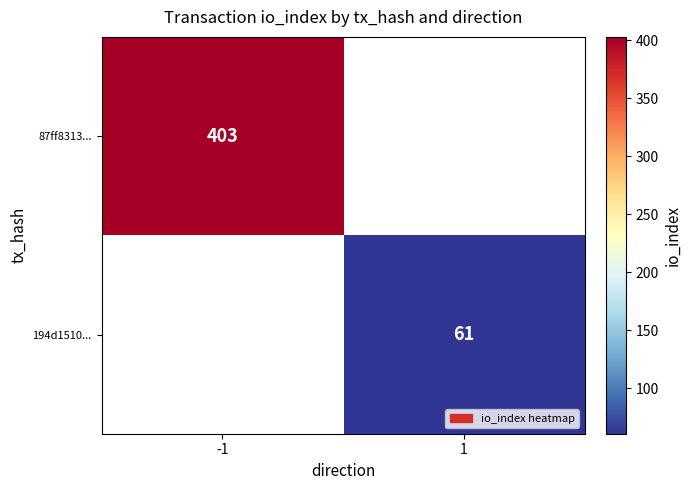

The value of 194d1510... at 1 is 89.0. True or false?

False